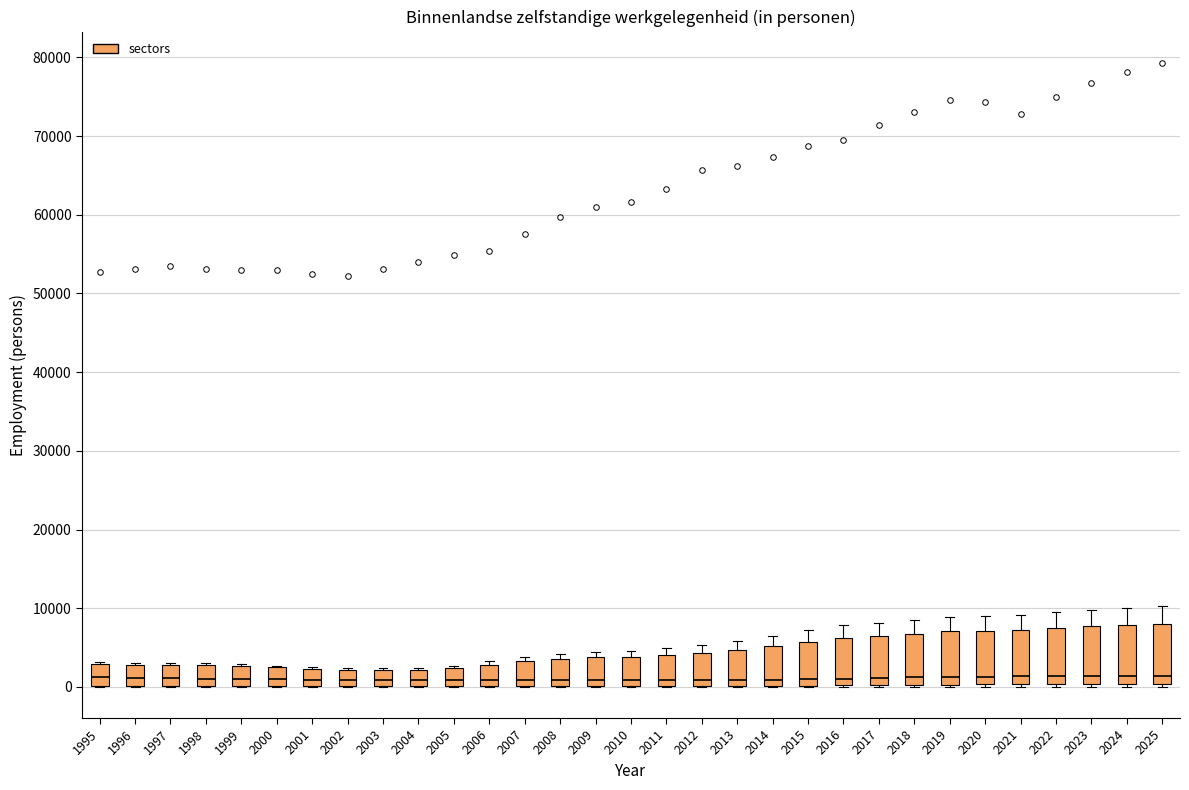

Reading left to right, transcribe this box plot: for each box, give where its median line is, the range the box spans, and where its two whiskers end, as read against the y-axis. The values are not printed on the chart, so give them approximately, as read against the axis.

1995: median 1000, box 0 to 3000, whiskers 0 to 3000
1996: median 1000, box 0 to 3000, whiskers 0 to 3000
1997: median 1000, box 0 to 3000, whiskers 0 to 3000
1998: median 1000, box 0 to 3000, whiskers 0 to 3000
1999: median 1000, box 0 to 3000, whiskers 0 to 3000
2000: median 1000, box 0 to 2000, whiskers 0 to 3000
2001: median 1000, box 0 to 2000, whiskers 0 to 2000
2002: median 1000, box 0 to 2000, whiskers 0 to 2000
2003: median 1000, box 0 to 2000, whiskers 0 to 2000
2004: median 1000, box 0 to 2000, whiskers 0 to 2000
2005: median 1000, box 0 to 2000, whiskers 0 to 3000
2006: median 1000, box 0 to 3000, whiskers 0 to 3000 (just above the box's upper edge)
2007: median 1000, box 0 to 3000, whiskers 0 to 4000
2008: median 1000, box 0 to 4000, whiskers 0 to 4000 (just above the box's upper edge)
2009: median 1000, box 0 to 4000, whiskers 0 to 4000 (just above the box's upper edge)
2010: median 1000, box 0 to 4000, whiskers 0 to 5000
2011: median 1000, box 0 to 4000, whiskers 0 to 5000
2012: median 1000, box 0 to 4000, whiskers 0 to 5000
2013: median 1000, box 0 to 5000, whiskers 0 to 6000
2014: median 1000, box 0 to 5000, whiskers 0 to 7000
2015: median 1000, box 0 to 6000, whiskers 0 to 7000
2016: median 1000, box 0 to 6000, whiskers 0 to 8000
2017: median 1000, box 0 to 7000, whiskers 0 to 8000
2018: median 1000, box 0 to 7000, whiskers 0 to 9000
2019: median 1000, box 0 to 7000, whiskers 0 to 9000
2020: median 1000, box 0 to 7000, whiskers 0 to 9000
2021: median 1000, box 0 to 7000, whiskers 0 (just below the box's lower edge) to 9000
2022: median 1000, box 0 to 7000, whiskers 0 (just below the box's lower edge) to 9000
2023: median 1000, box 0 to 8000, whiskers 0 (just below the box's lower edge) to 10000
2024: median 1000, box 0 to 8000, whiskers 0 (just below the box's lower edge) to 10000
2025: median 1000, box 0 to 8000, whiskers 0 (just below the box's lower edge) to 10000